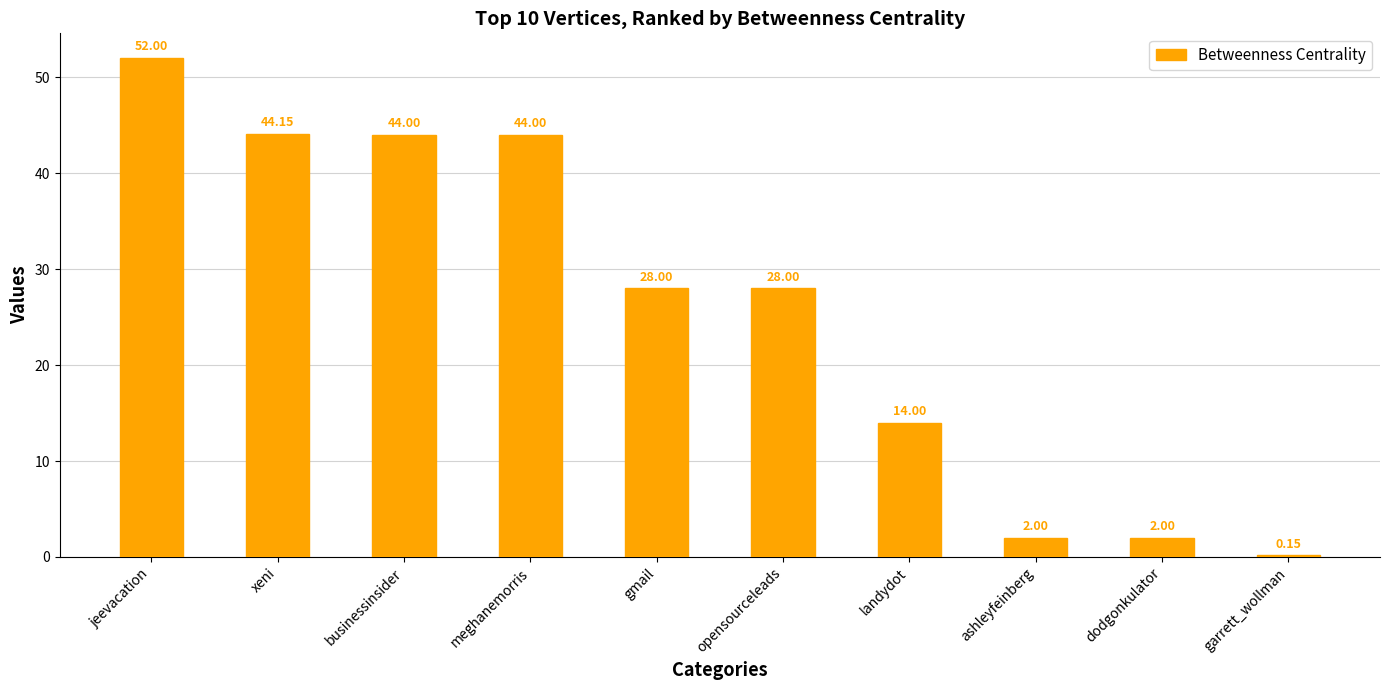

At which category does the chart reach its peak across all series?

jeevacation